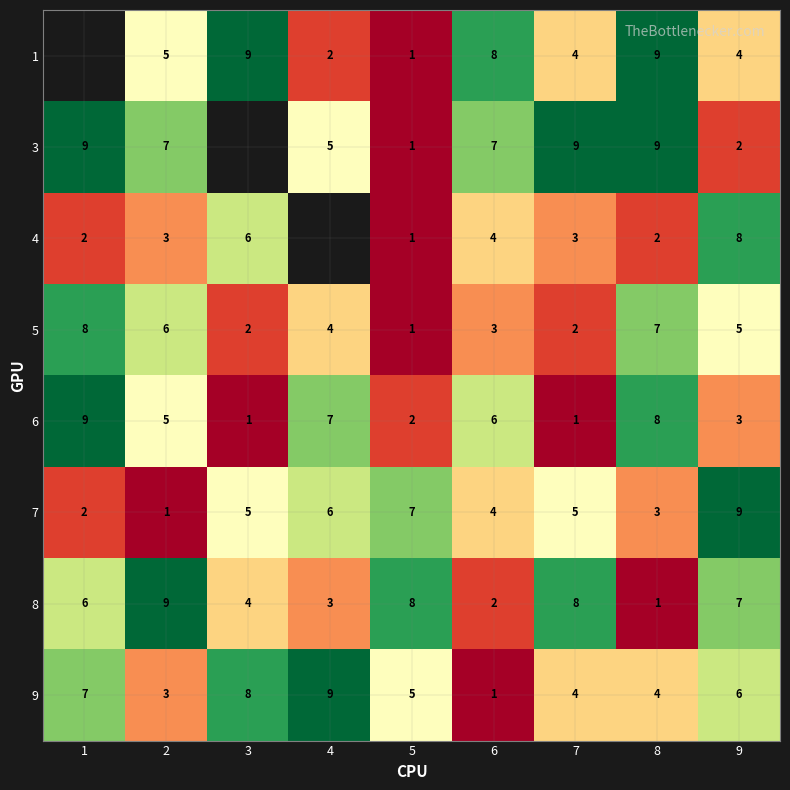

What is the spread (max minus min) of values at 5?

7